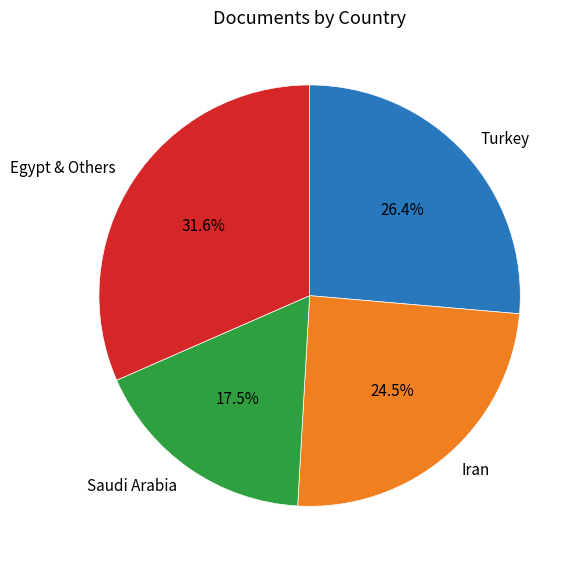

Between Saudi Arabia and Egypt & Others, which is larger?

Egypt & Others